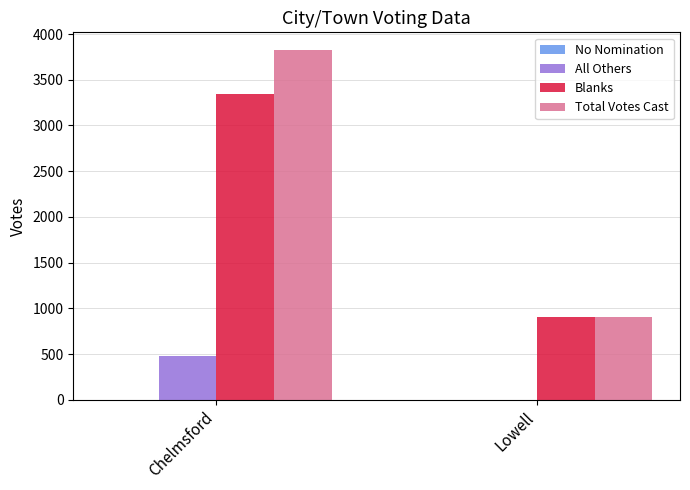

What is the difference between the All Others values at Chelmsford and Lowell?

479